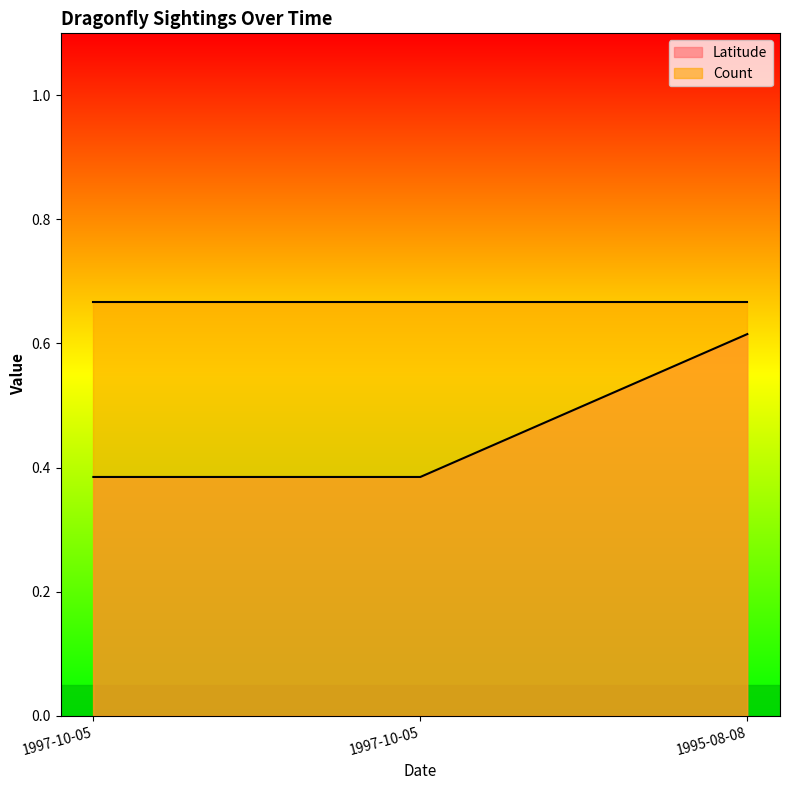

True or false: the data shows 0.4 at 1997-10-05.

True